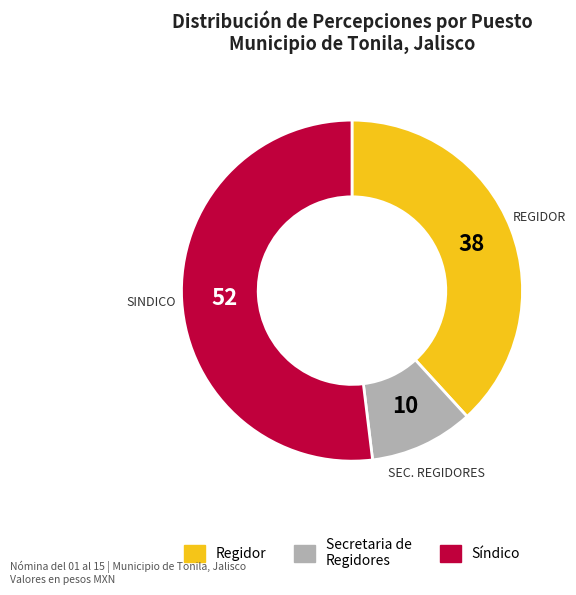

Is there any slice that represents more than half of the pie?

Yes